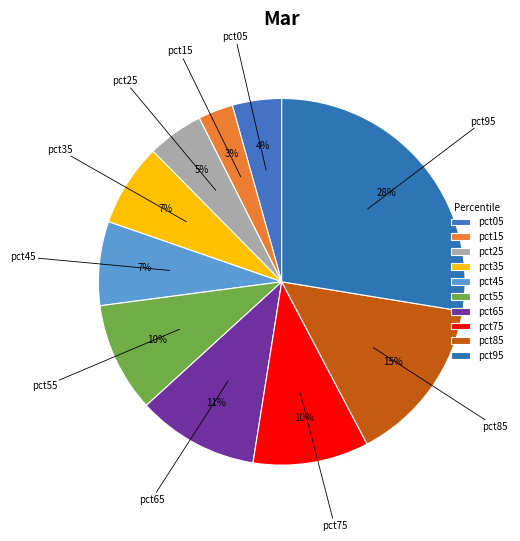

Count the number of slices in the pie.

10